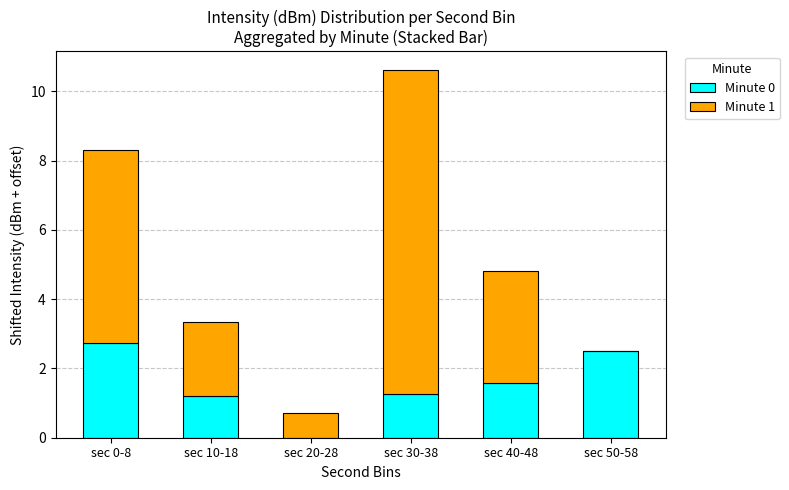

What is the sum of all Minute 0 values?

9.3